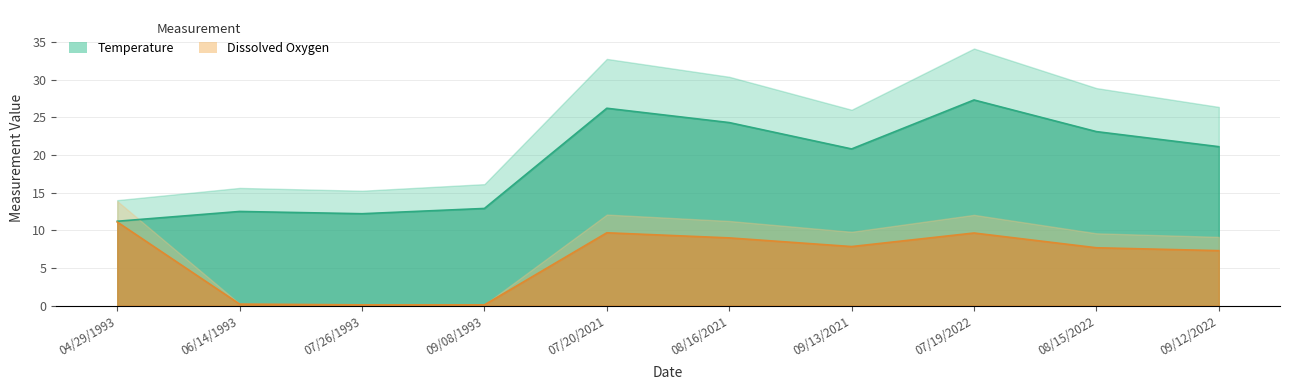

True or false: Dissox and Temperature cross at least once.

False